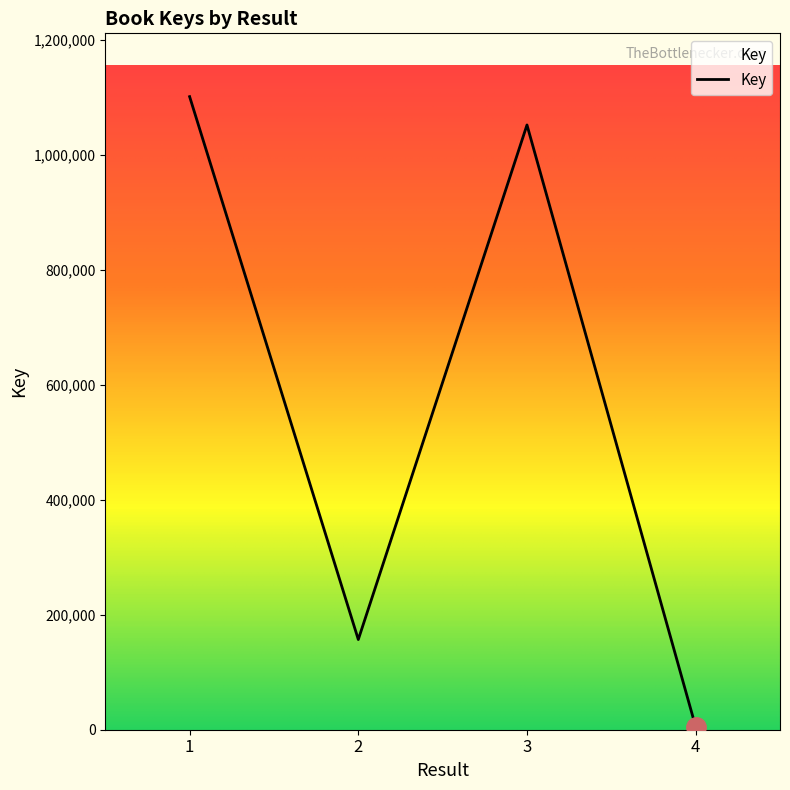

What is the difference between the maximum and minimum values?

1095653